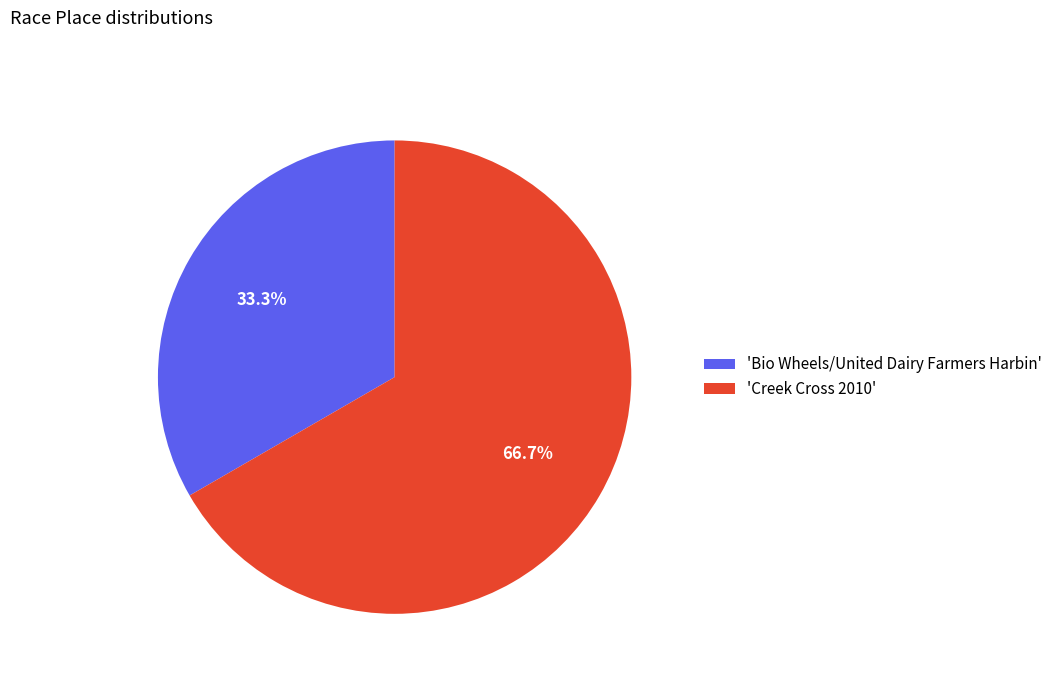

How many segments does this pie chart have?

2